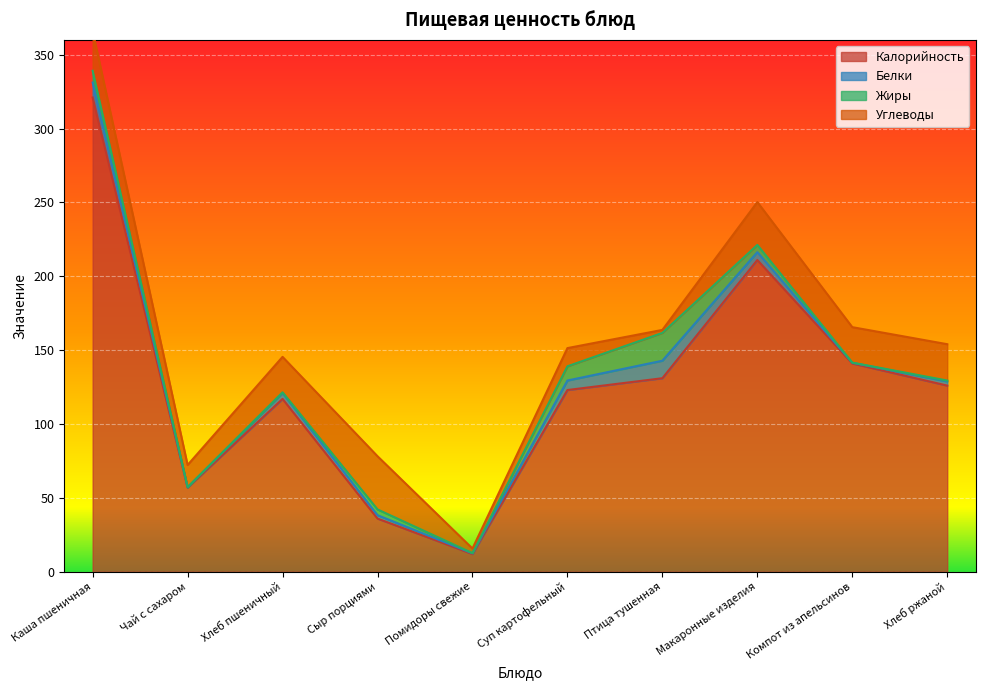

What is the difference between the maximum and minimum values in the Углеводы series?

34.0